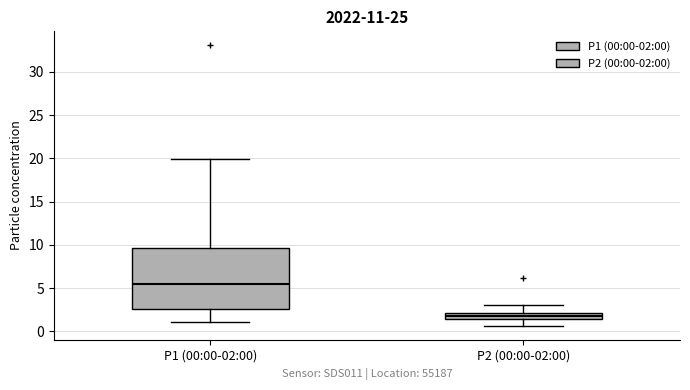

Where does the upper whisker of the box for P1 (00:00-02:00) end on the y-axis? The values are not printed on the chart, so give them approximately, as read against the axis.

20.0